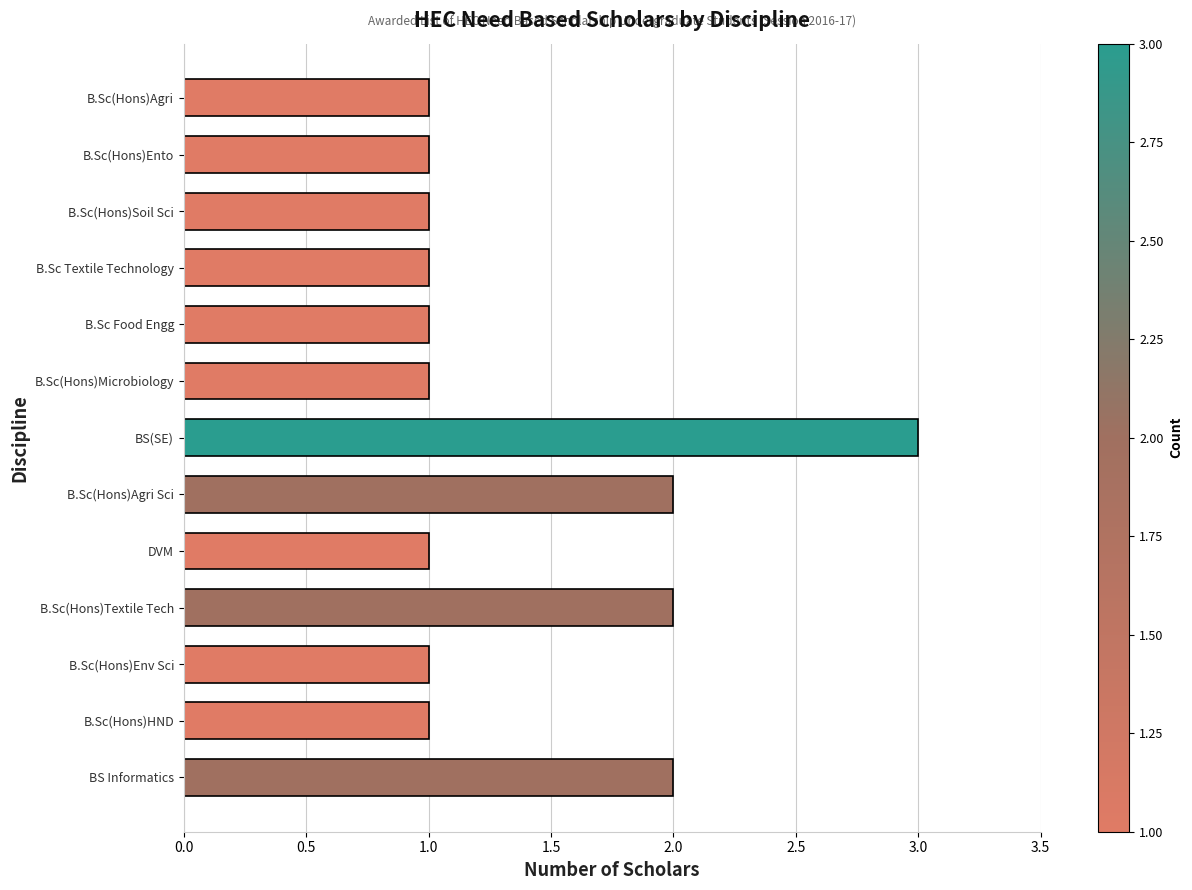

Approximately how many times larger is the value at B.Sc(Hons)Microbiology compared to B.Sc Food Engg?

1.0